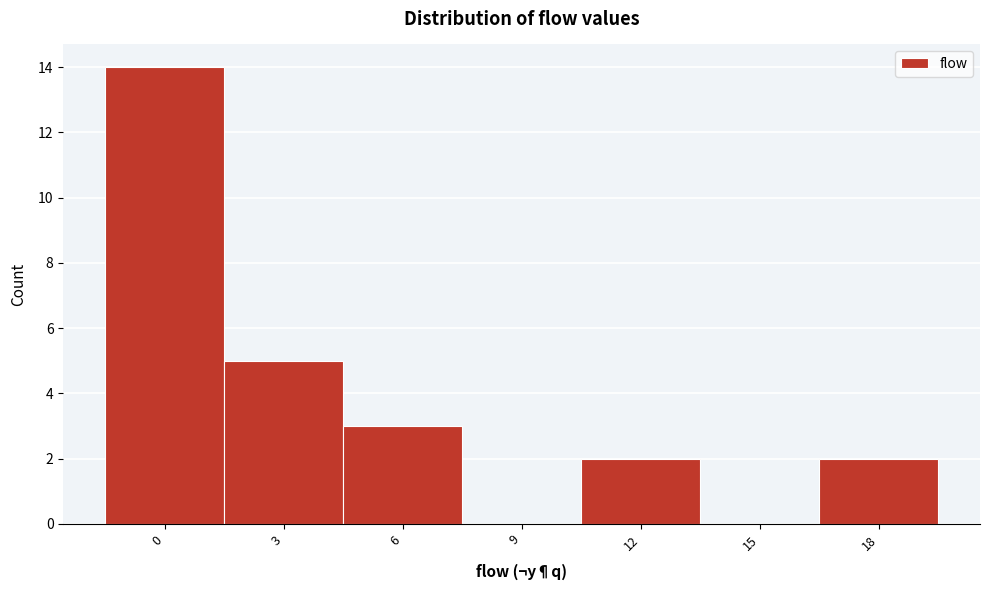

Reading left to right, transcribe all the data shown in this chart.

0=14	3=5	6=3	9=0	12=2	15=0	18=2